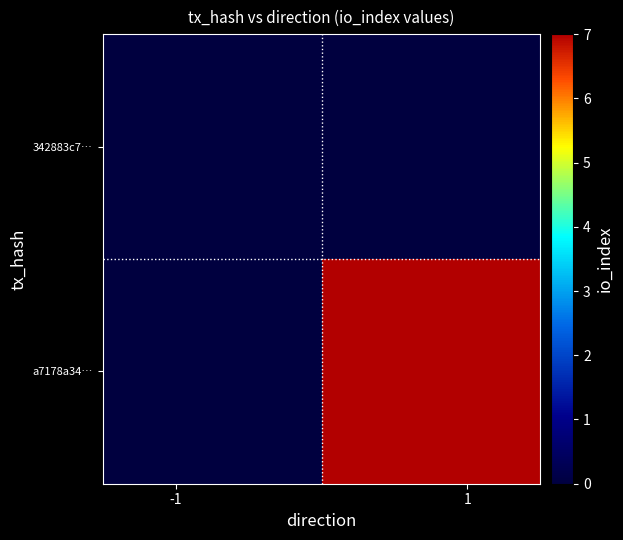

How many categories are shown in the chart?

40